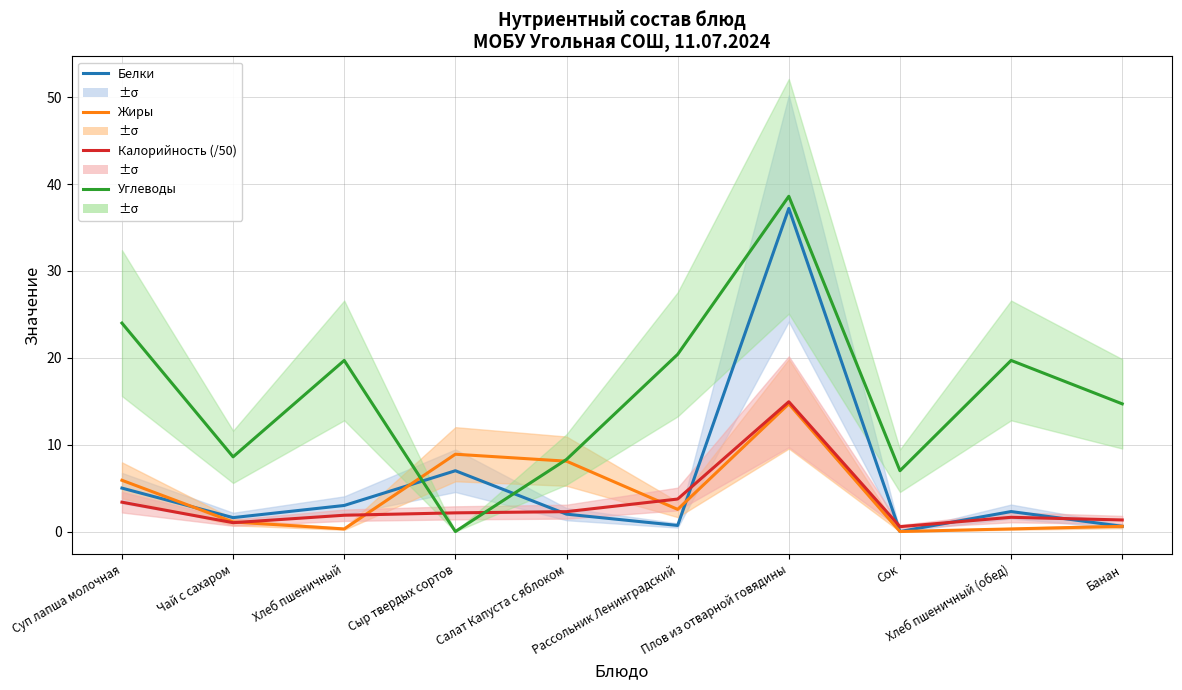

Reading right to left, transcribe all the data shown in this chart.

Белки: Банан=0.6	Хлеб пшеничный (обед)=2.3	Сок=0.0	Плов из отварной говядины=37.2	Рассольник Ленинградский=0.7	Салат Капуста с яблоком=2.0	Сыр твердых сортов=7.0	Хлеб пшеничный=3.0	Чай с сахаром=1.6	Суп лапша молочная=5.0
Жиры: Банан=0.6	Хлеб пшеничный (обед)=0.3	Сок=0.0	Плов из отварной говядины=14.7	Рассольник Ленинградский=2.5	Салат Капуста с яблоком=8.1	Сыр твердых сортов=8.9	Хлеб пшеничный=0.3	Чай с сахаром=1.1	Суп лапша молочная=5.9
Калорийность (/50): Банан=1.3	Хлеб пшеничный (обед)=1.6	Сок=0.6	Плов из отварной говядины=14.9	Рассольник Ленинградский=3.7	Салат Капуста с яблоком=2.3	Сыр твердых сортов=2.1	Хлеб пшеничный=1.9	Чай с сахаром=1.0	Суп лапша молочная=3.4
Углеводы: Банан=14.7	Хлеб пшеничный (обед)=19.7	Сок=7.0	Плов из отварной говядины=38.6	Рассольник Ленинградский=20.4	Салат Капуста с яблоком=8.3	Сыр твердых сортов=0.0	Хлеб пшеничный=19.7	Чай с сахаром=8.6	Суп лапша молочная=24.0